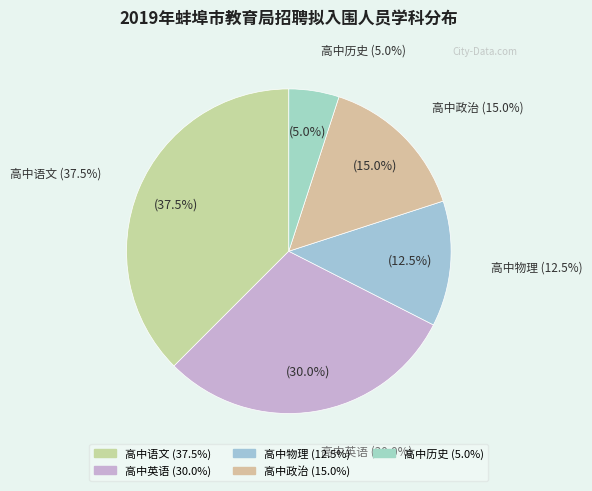

The 高中历史 slice represents 5% of the pie. True or false?

True